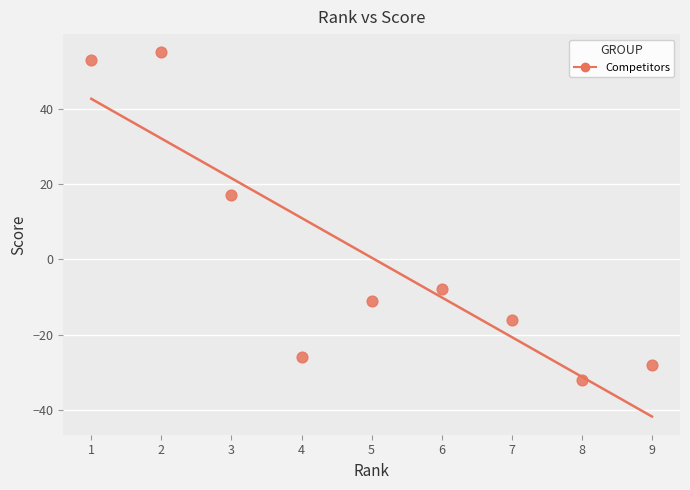

What Y value in the scatter plot is closest to 11?

17